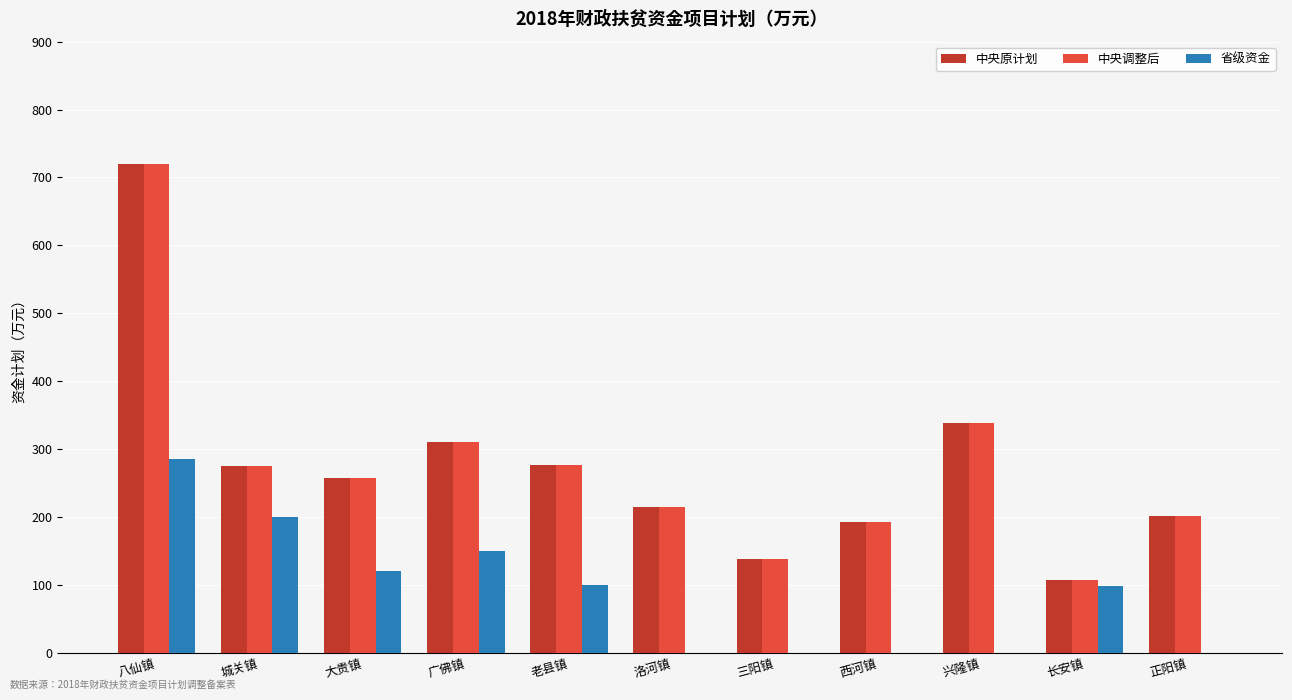

What is the average value of the 省级资金 series?

86.7